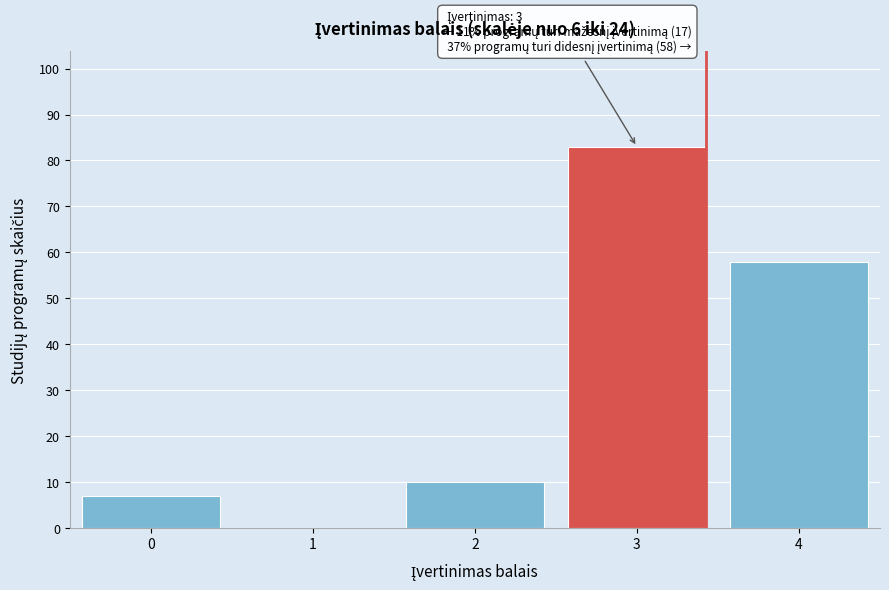

Reading left to right, extract all data points from this chart.

0=7	1=0	2=10	3=83	4=58